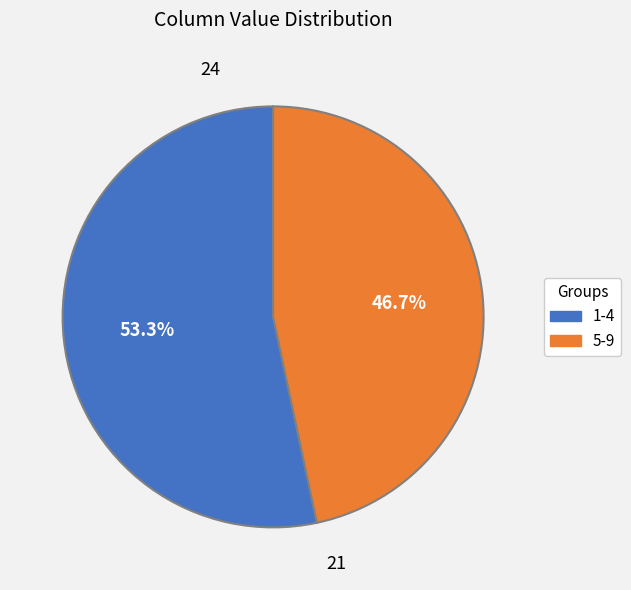

Does any single category account for the majority?

Yes